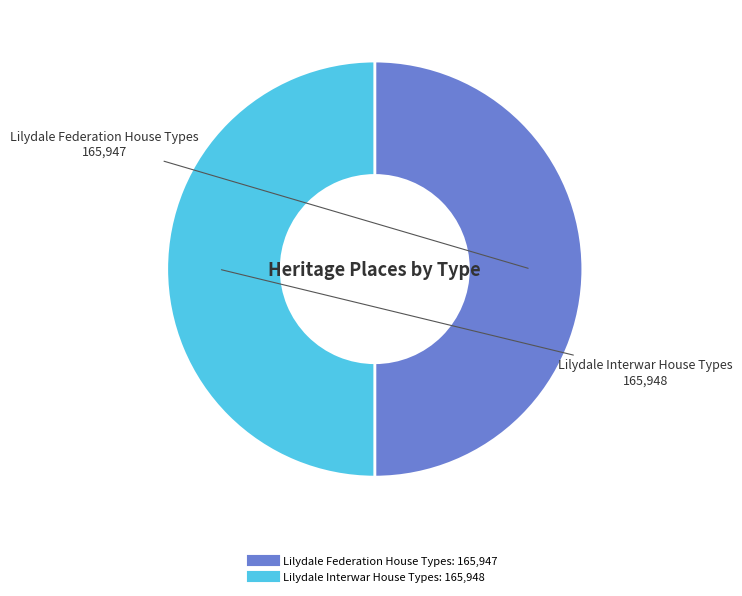

Combined, do Lilydale Federation House Types and Lilydale Interwar House Types account for over 50%?

Yes